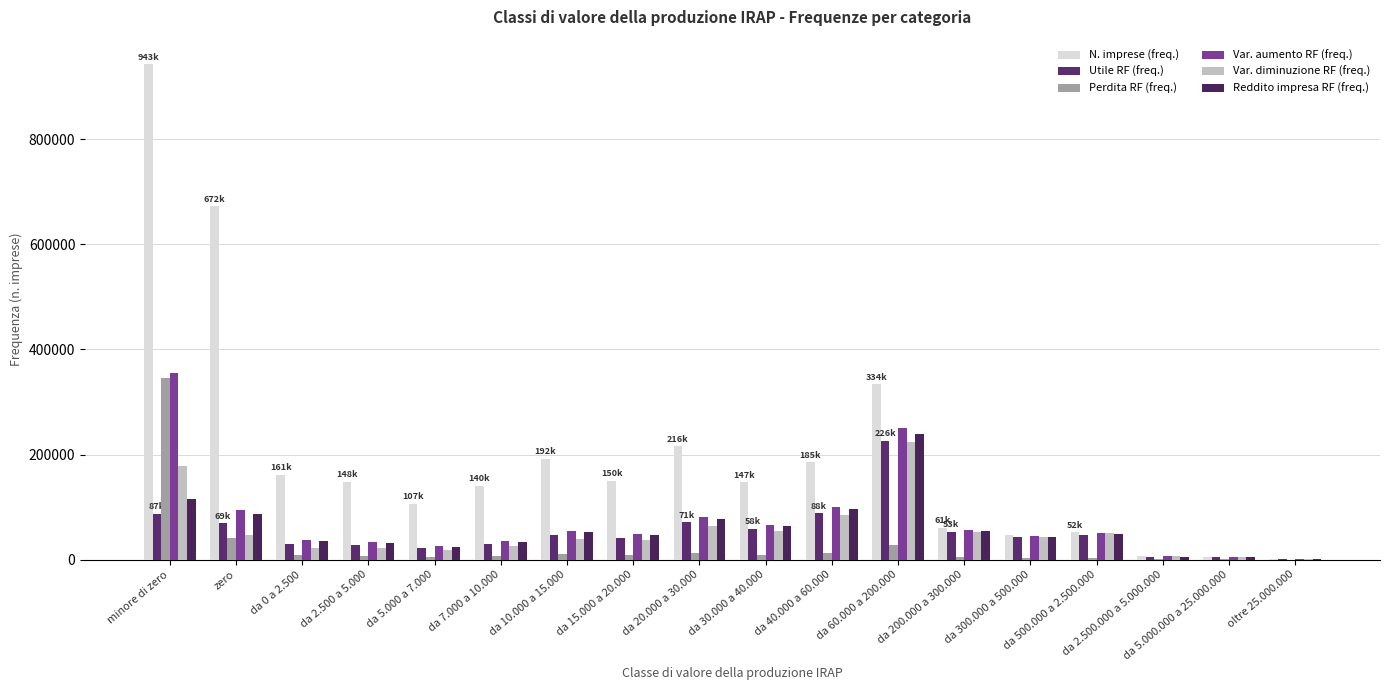

What is the maximum value for N. imprese (freq.)?

942602